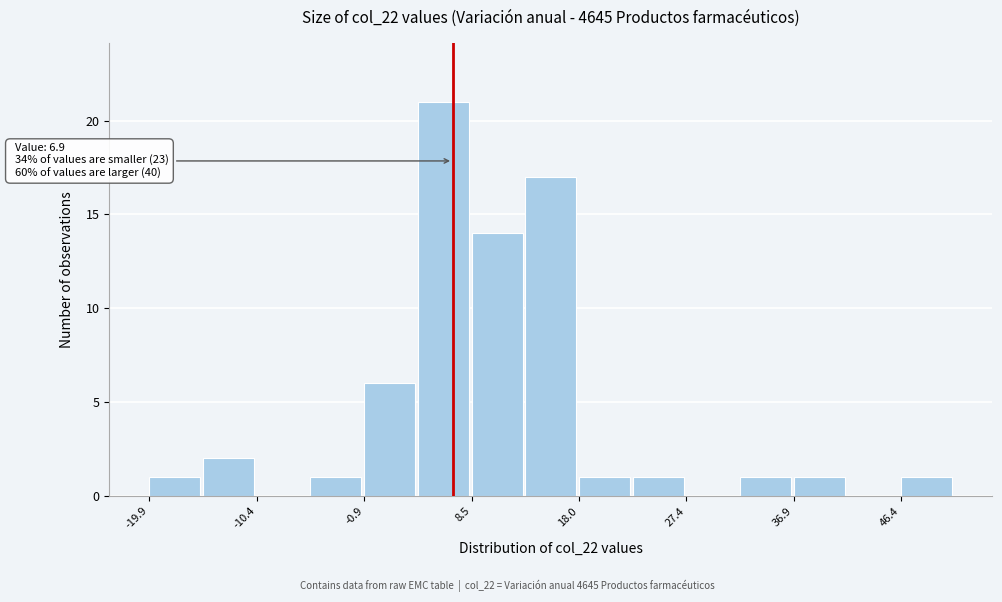

Which range on the x-axis has the tallest bar?

4 to 9